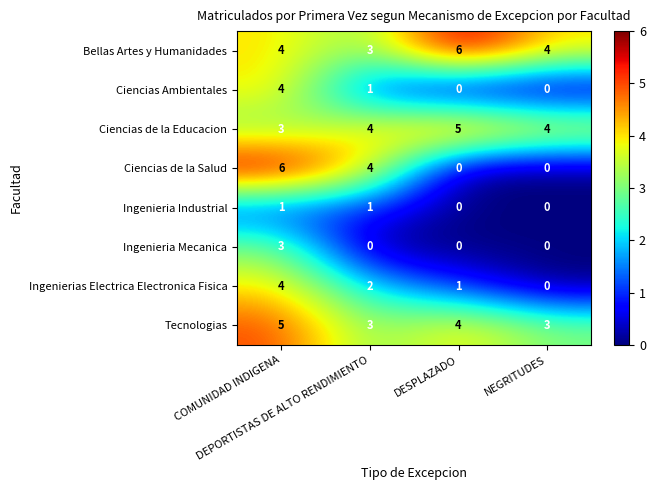

Which series has the widest spread of values?

Ciencias de la Salud